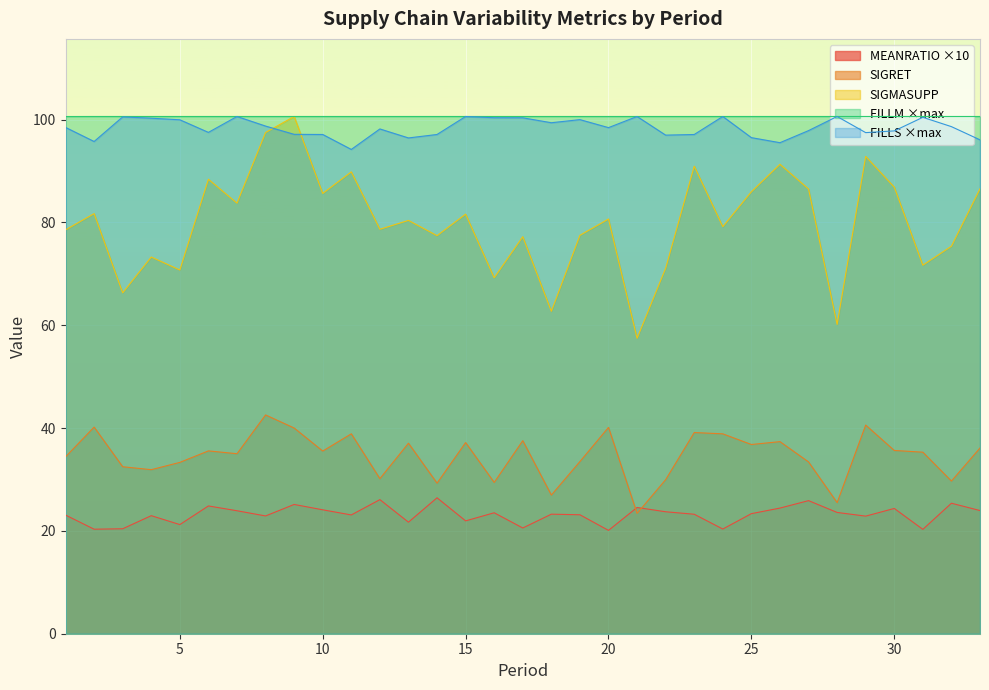

What is the maximum value shown in the chart?

100.6